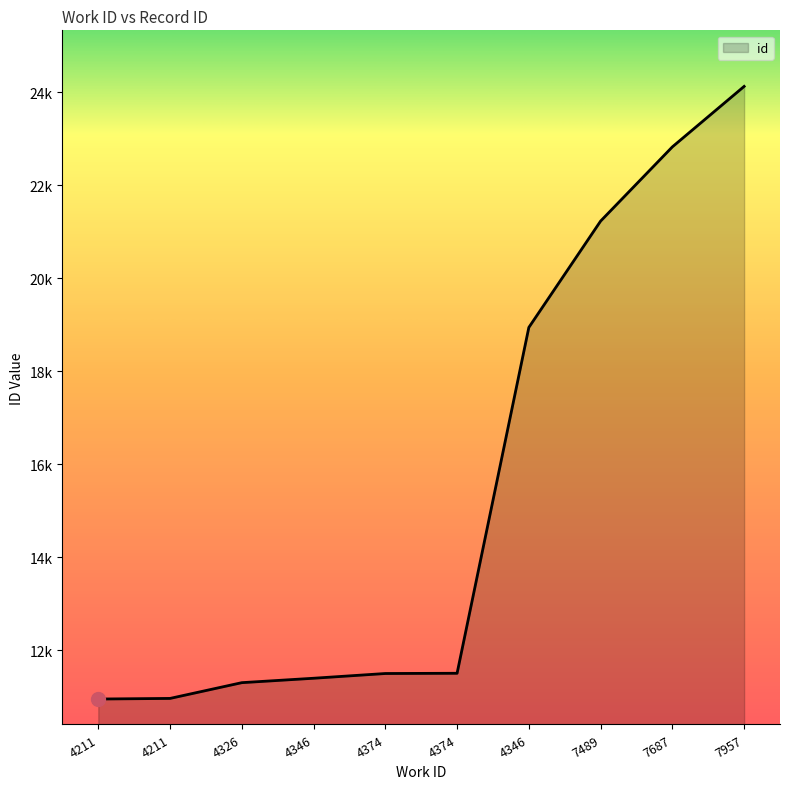

The chart shows a value of 36065 at 7489. True or false?

False